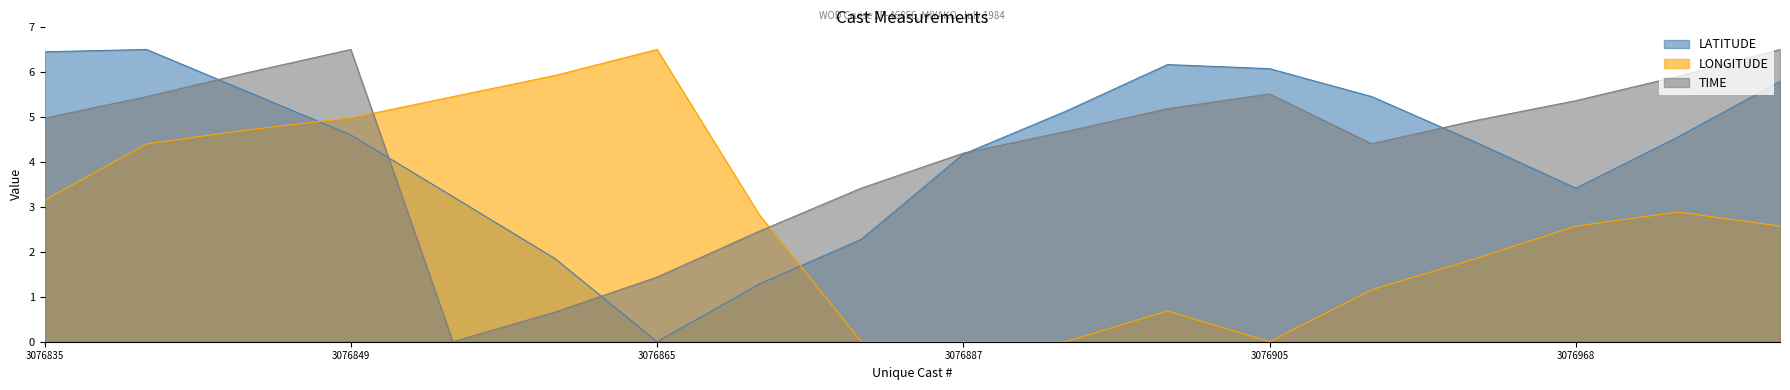

How many interior local peaks does the LONGITUDE series have?

3